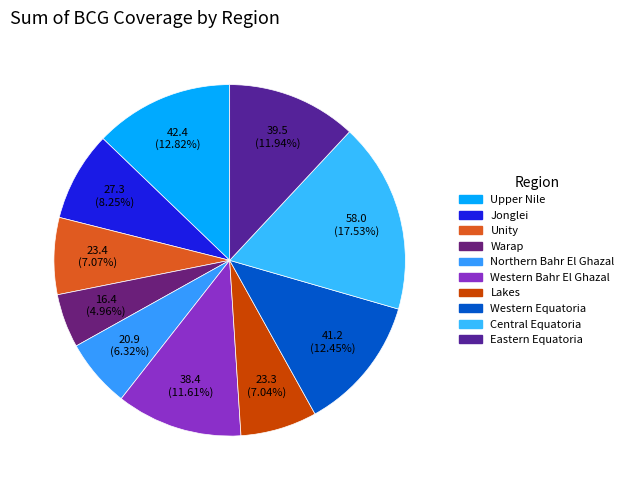

Which category has the biggest portion of the pie?

Central Equatoria